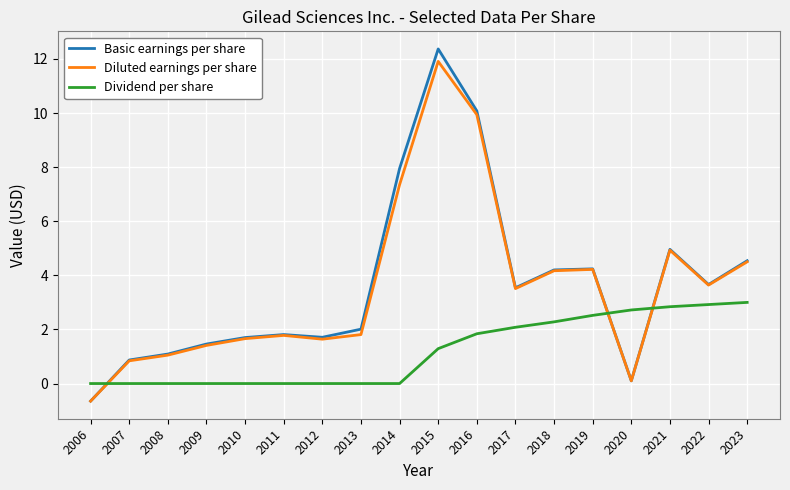

What is the greatest value displayed?

12.4